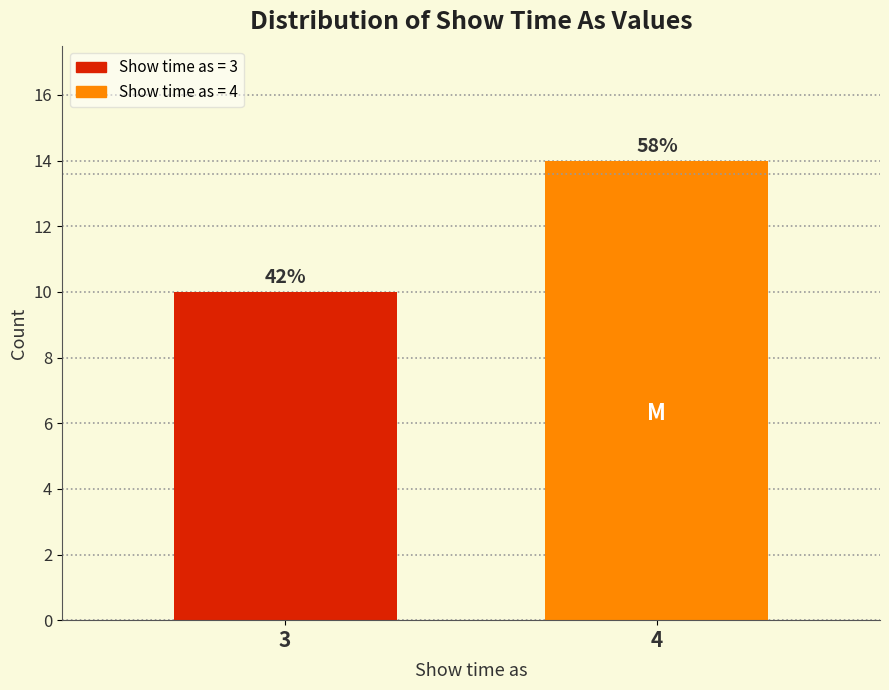

How many bars are there in total?

2